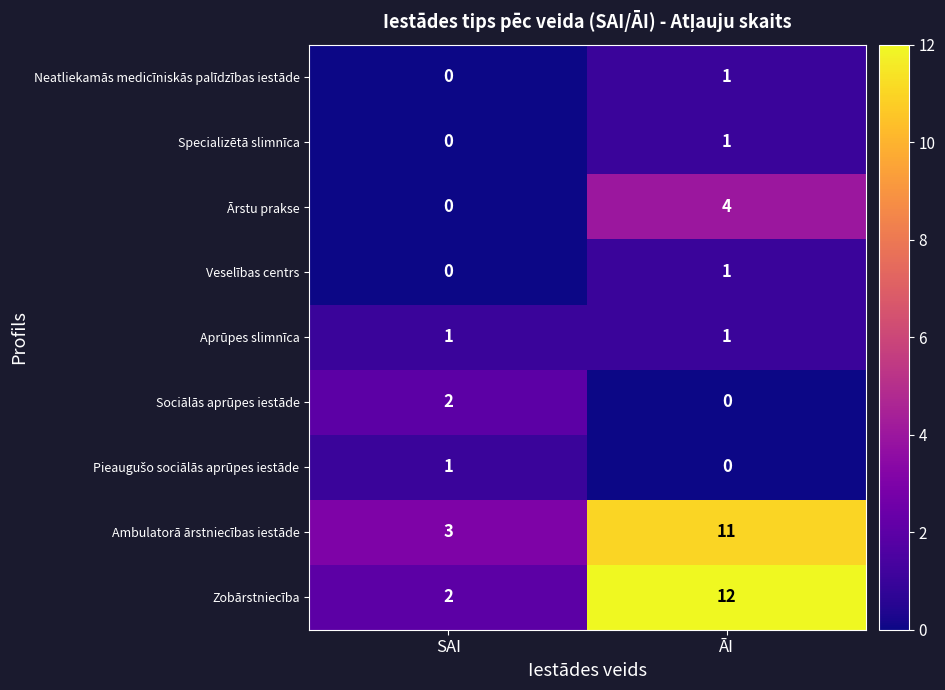

Is the value of Aprūpes slimnīca at SAI greater than the value of Ārstu prakse at SAI?

Yes